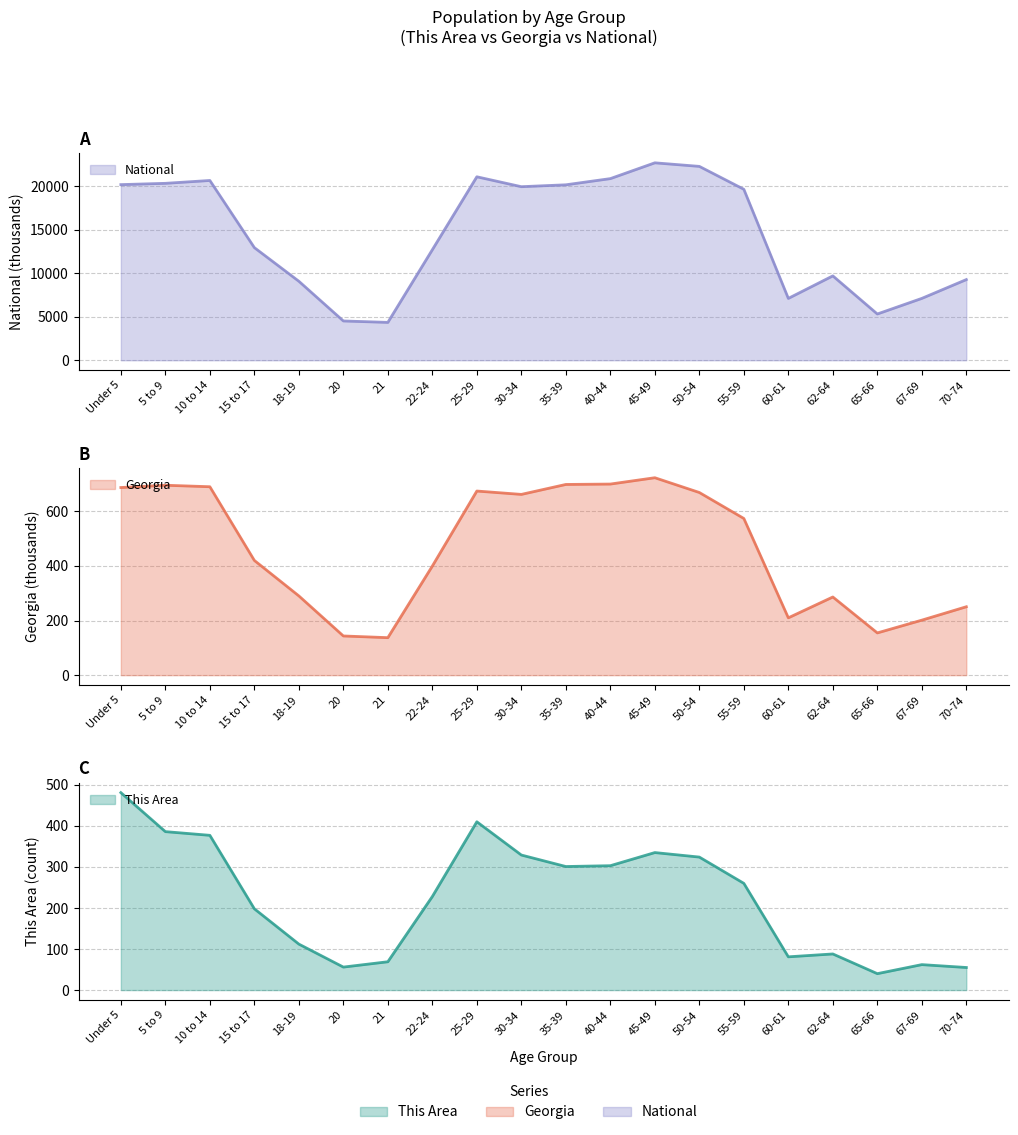

How many values in the Georgia series are below 573?

10